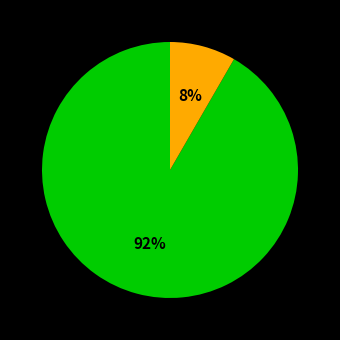

To the nearest percent, what is the average slice percentage?

50%